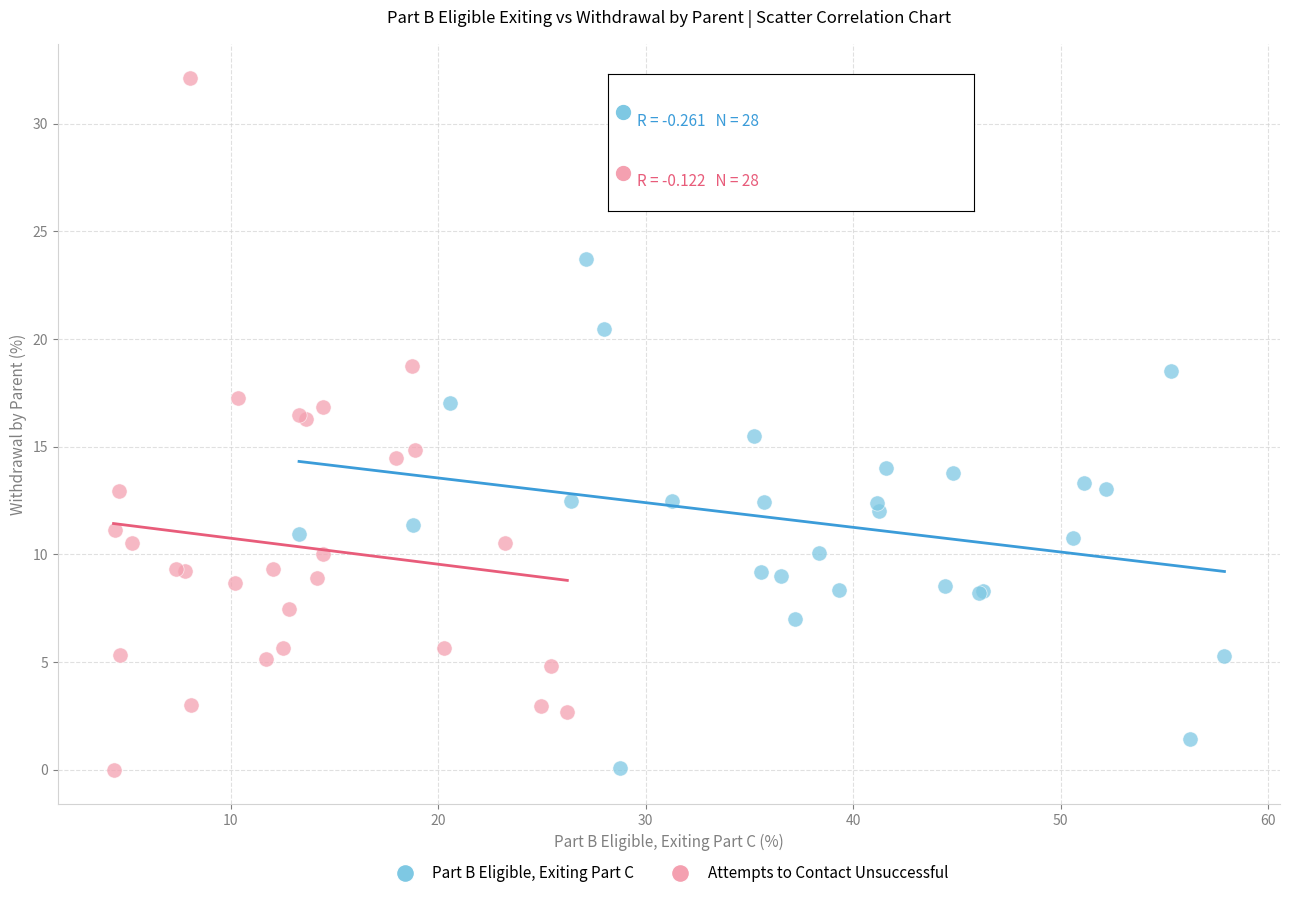

Which series has the widest spread of Y values?

Attempts to Contact Unsuccessful